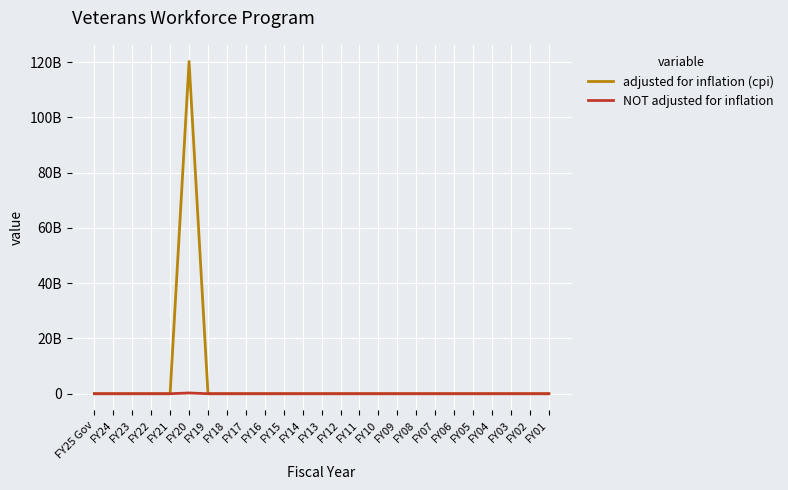

True or false: adjusted for inflation (cpi) has a value of -67294595838 at FY08.

False